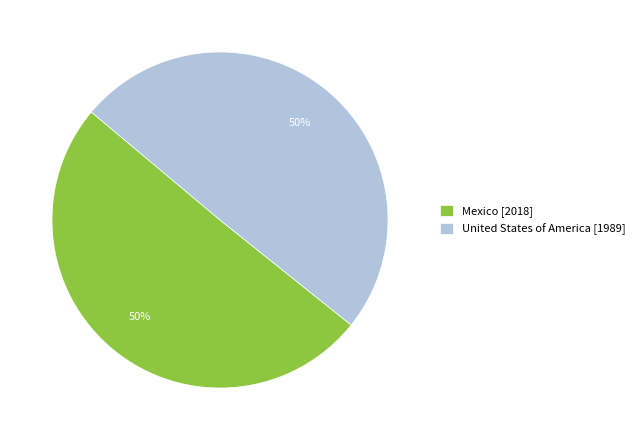

To the nearest percent, what is the average slice percentage?

50%